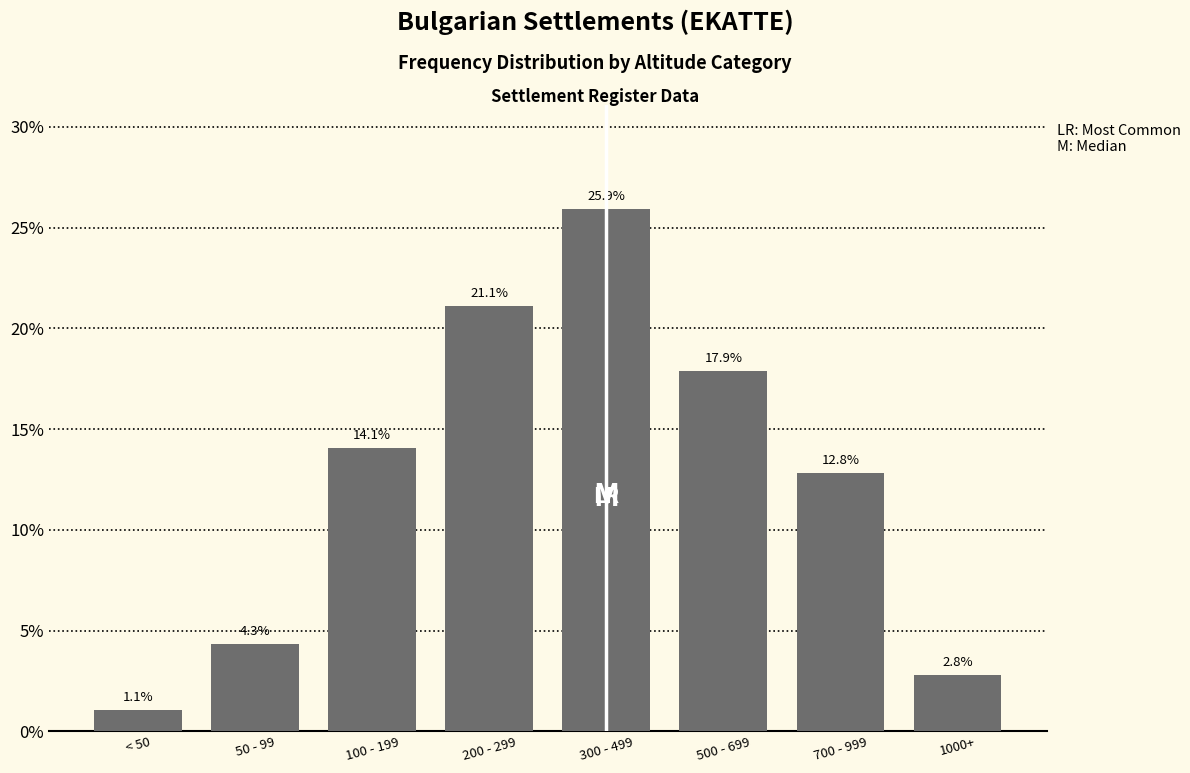

Reading left to right, transcribe all the data shown in this chart.

< 50=1.1	50 - 99=4.3	100 - 199=14.1	200 - 299=21.1	300 - 499=25.9	500 - 699=17.9	700 - 999=12.8	1000+=2.8